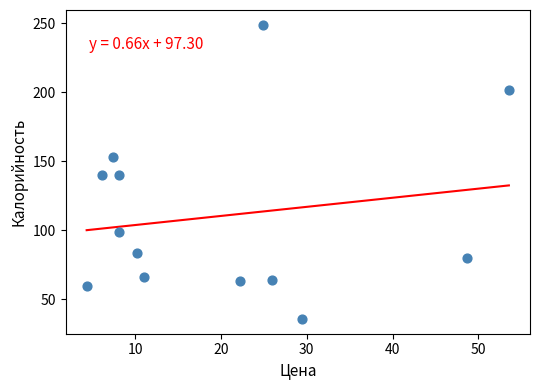

What is the range of Y values (max minus min)?

213.2